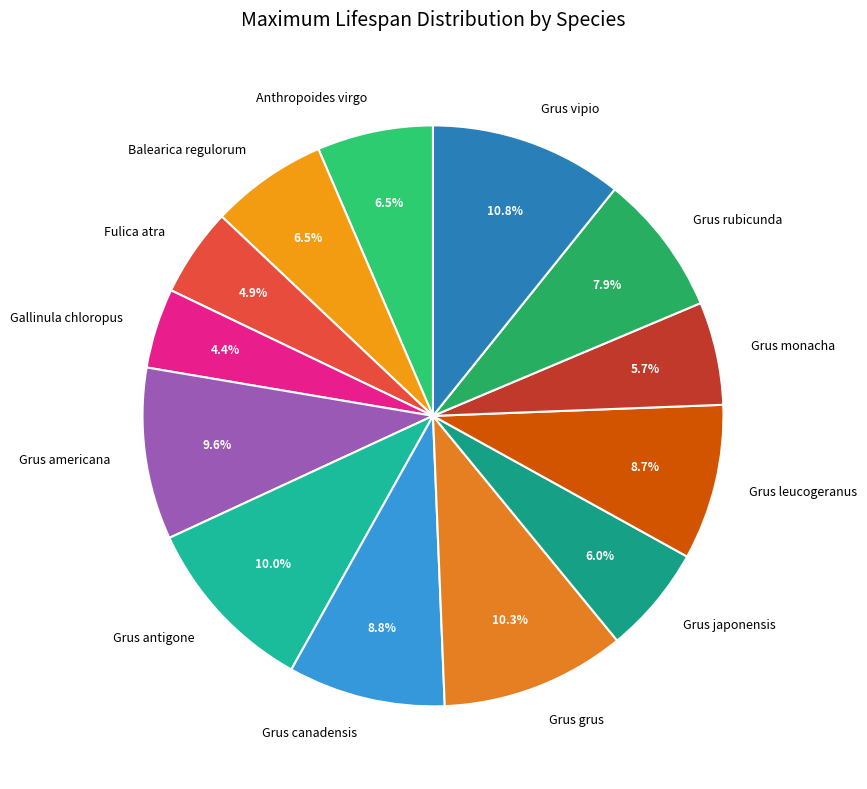

How much of the chart is everything except Balearica regulorum?

93.5%